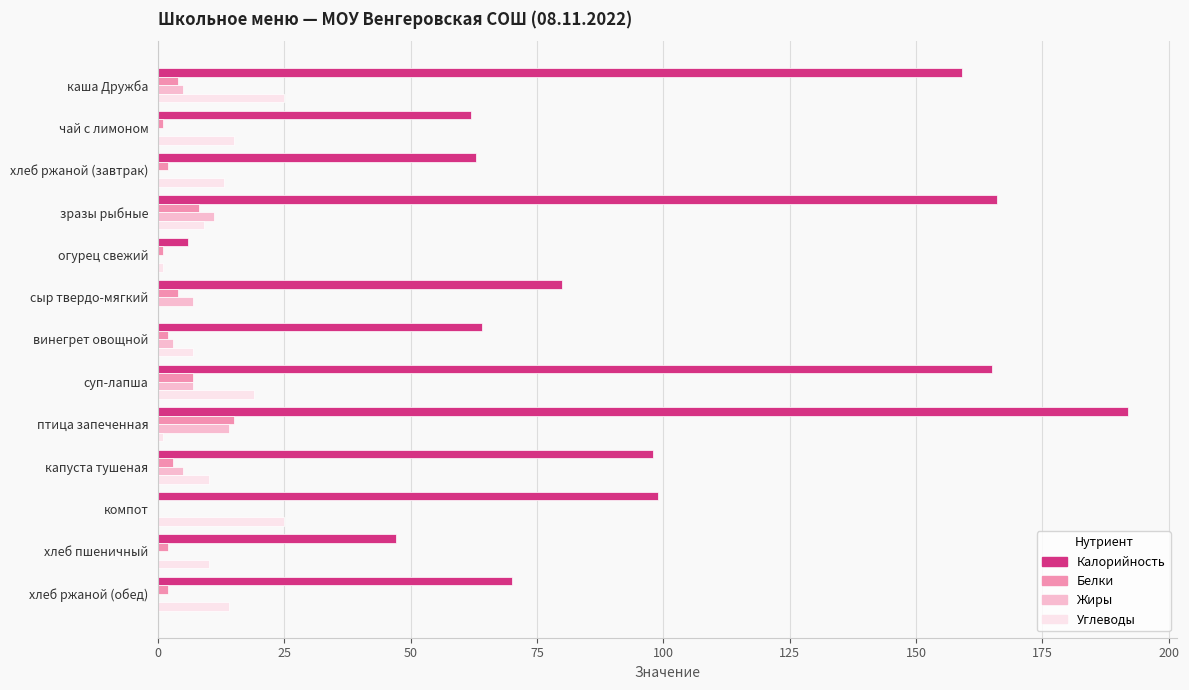

Which series changed the most between птица запеченная and хлеб ржаной (обед)?

Калорийность